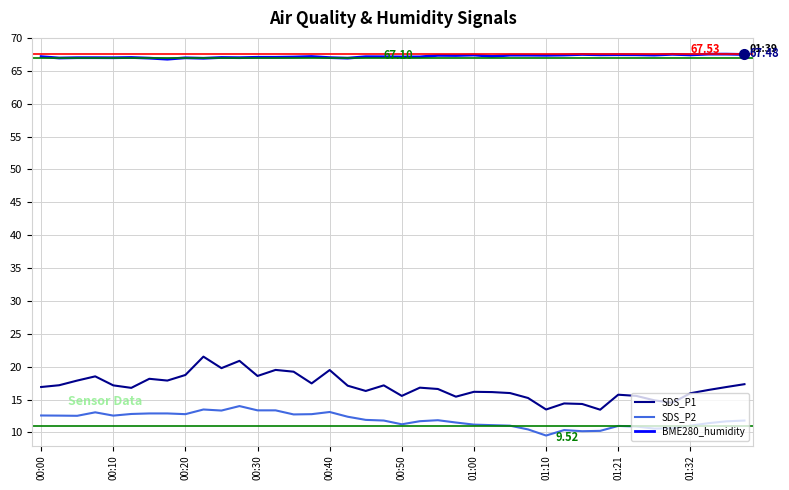

True or false: SDS_P1 and SDS_P2 cross at least once.

False